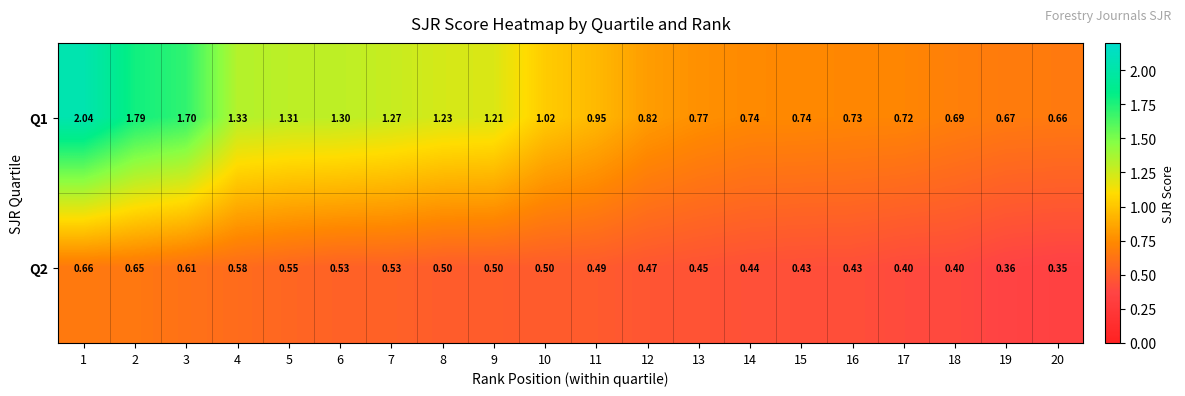

Is the value of Q2 at 6 greater than the value of Q1 at 17?

No